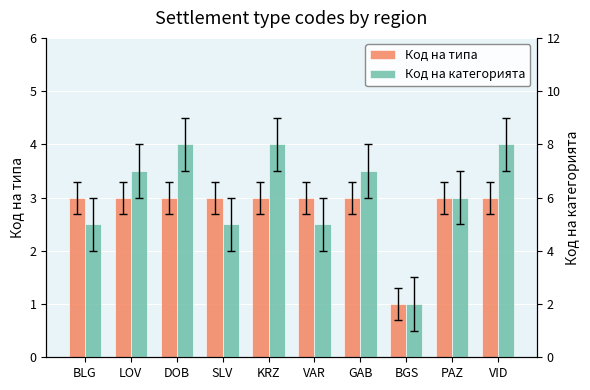

What is the difference between the maximum and second lowest values in the Код на категорията series?

3